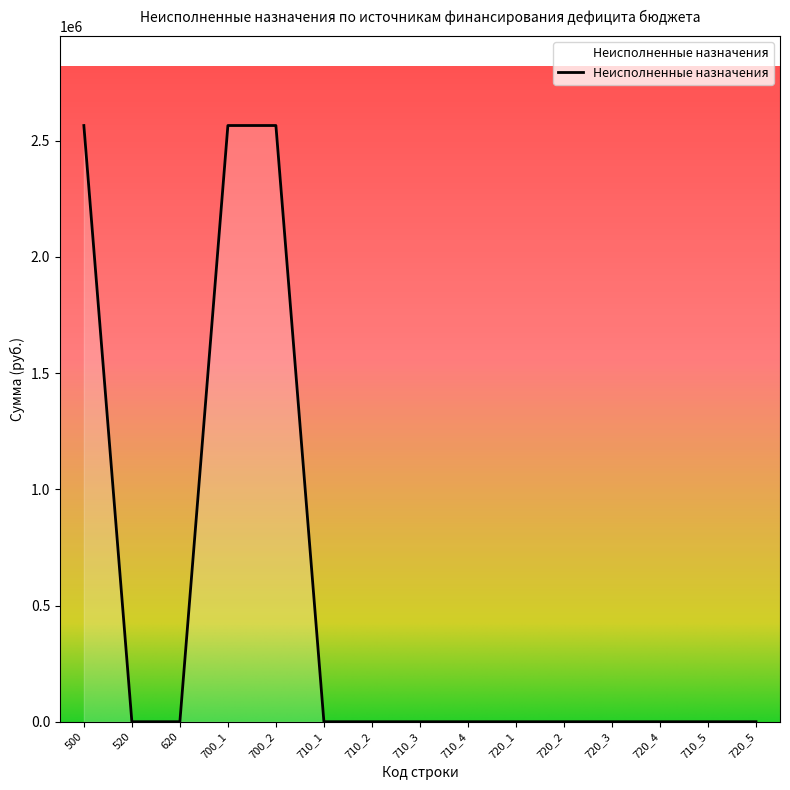

Is it true that the value at 710_1 is 0.0?

True